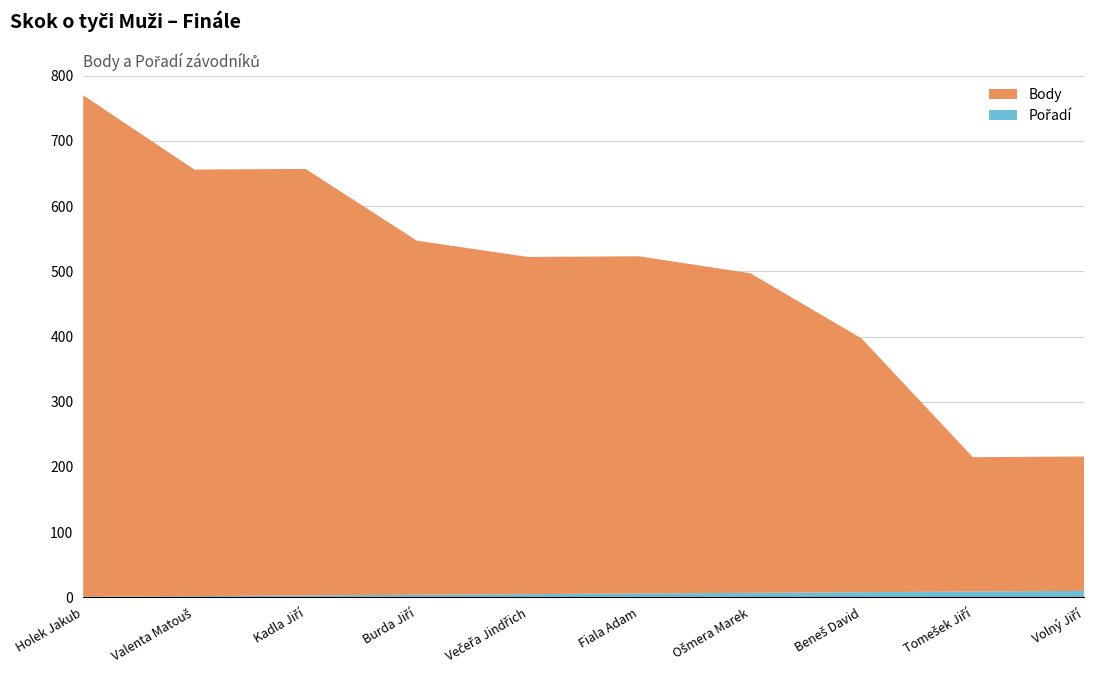

Reading left to right, transcribe all the data shown in this chart.

Body: Holek Jakub=769	Valenta Matouš=654	Kadla Jiří=654	Burda Jiří=543	Večeřa Jindřich=517	Fiala Adam=517	Ošmera Marek=490	Beneš David=389	Tomešek Jiří=206	Volný Jiří=206
Pořadí: Holek Jakub=1	Valenta Matouš=2	Kadla Jiří=3	Burda Jiří=4	Večeřa Jindřich=5	Fiala Adam=6	Ošmera Marek=7	Beneš David=8	Tomešek Jiří=9	Volný Jiří=10